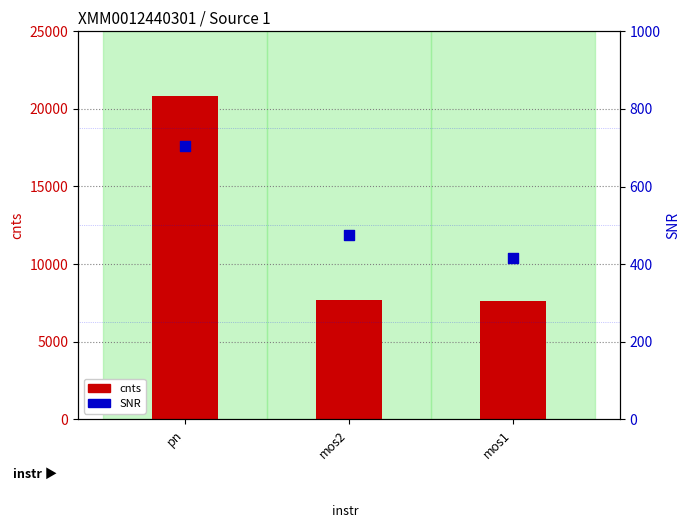

At which category is the sum across all series the highest?

pn